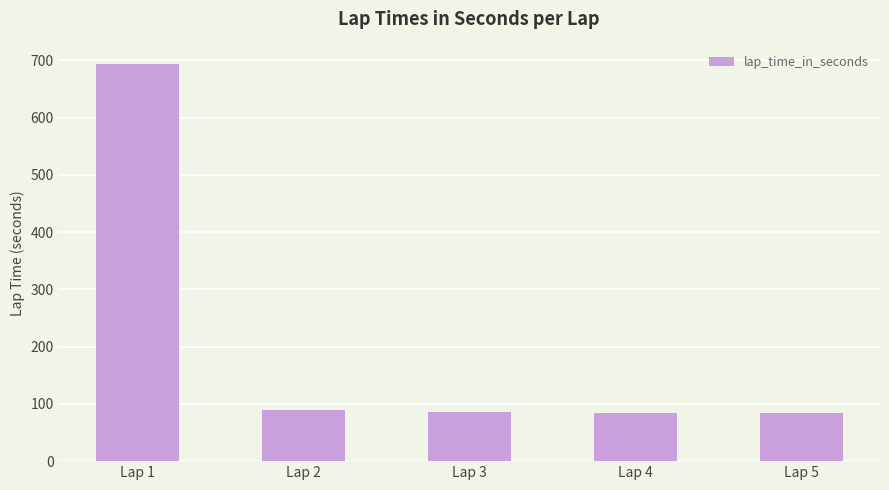

The chart shows a value of 914.7 at Lap 1. True or false?

False